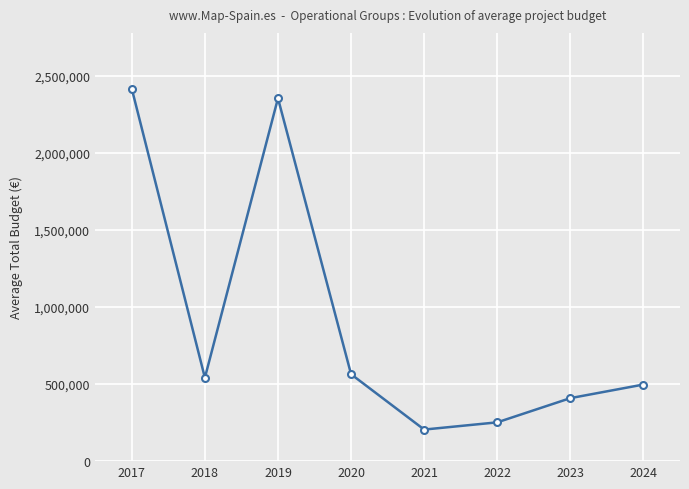

What is the value of the 5th point from the left?

204760.0